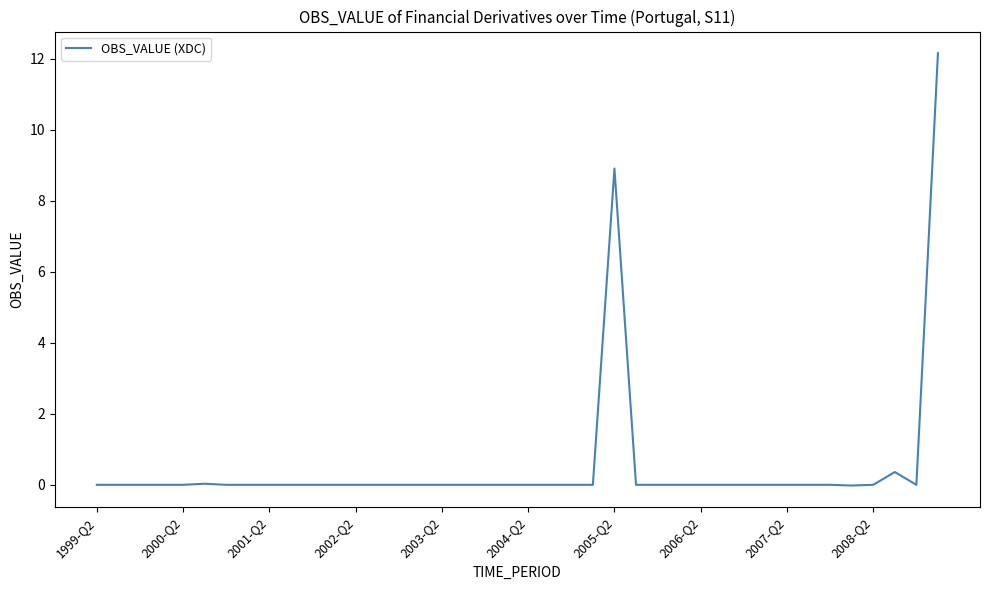

What is the maximum value shown in the chart?

12.2